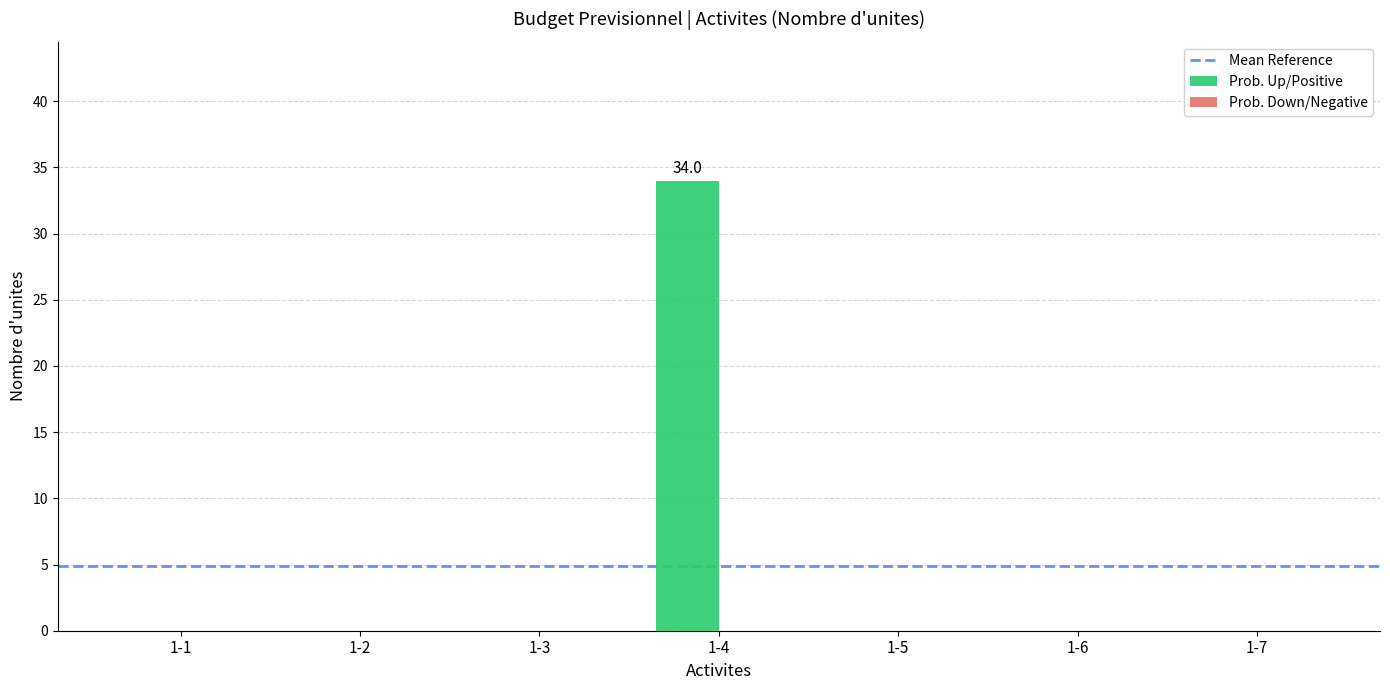

What is the greatest value displayed?

34